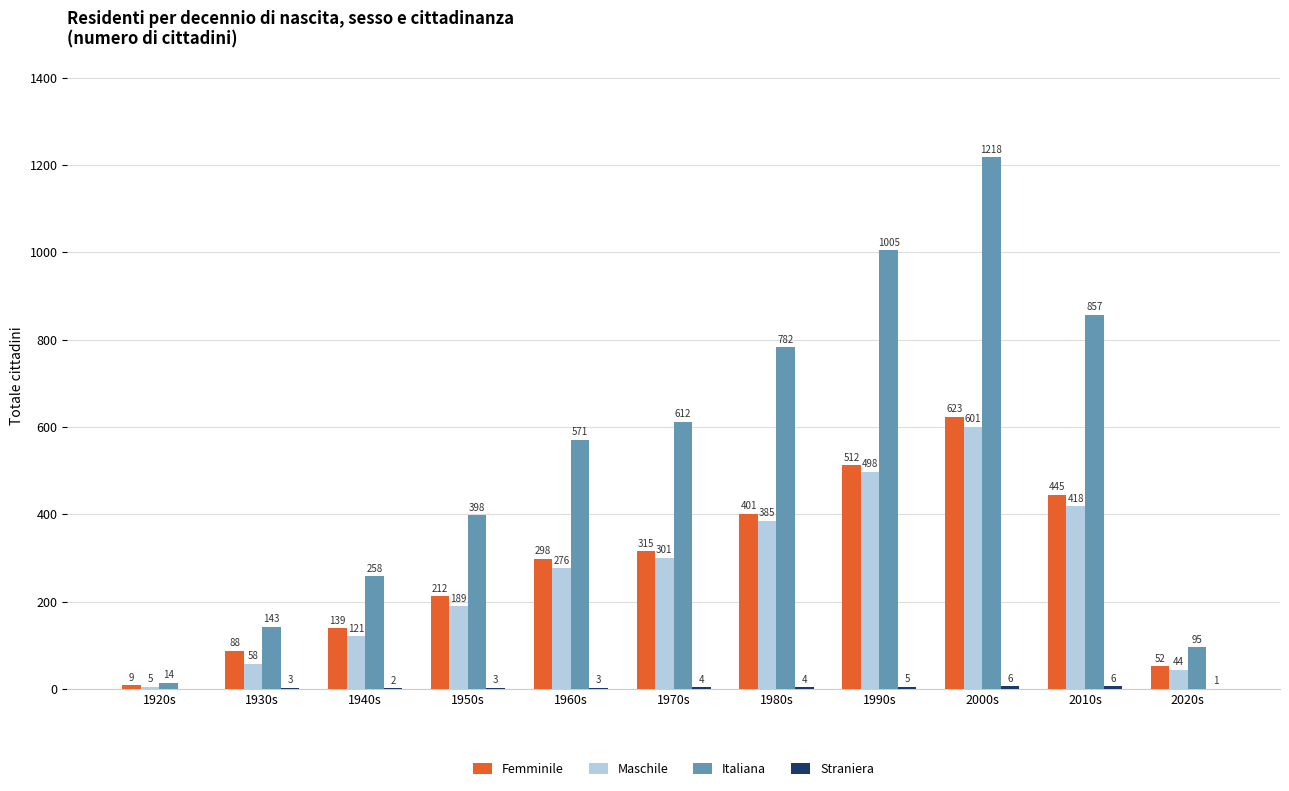

At which label is Femminile closest to 316?

1970s